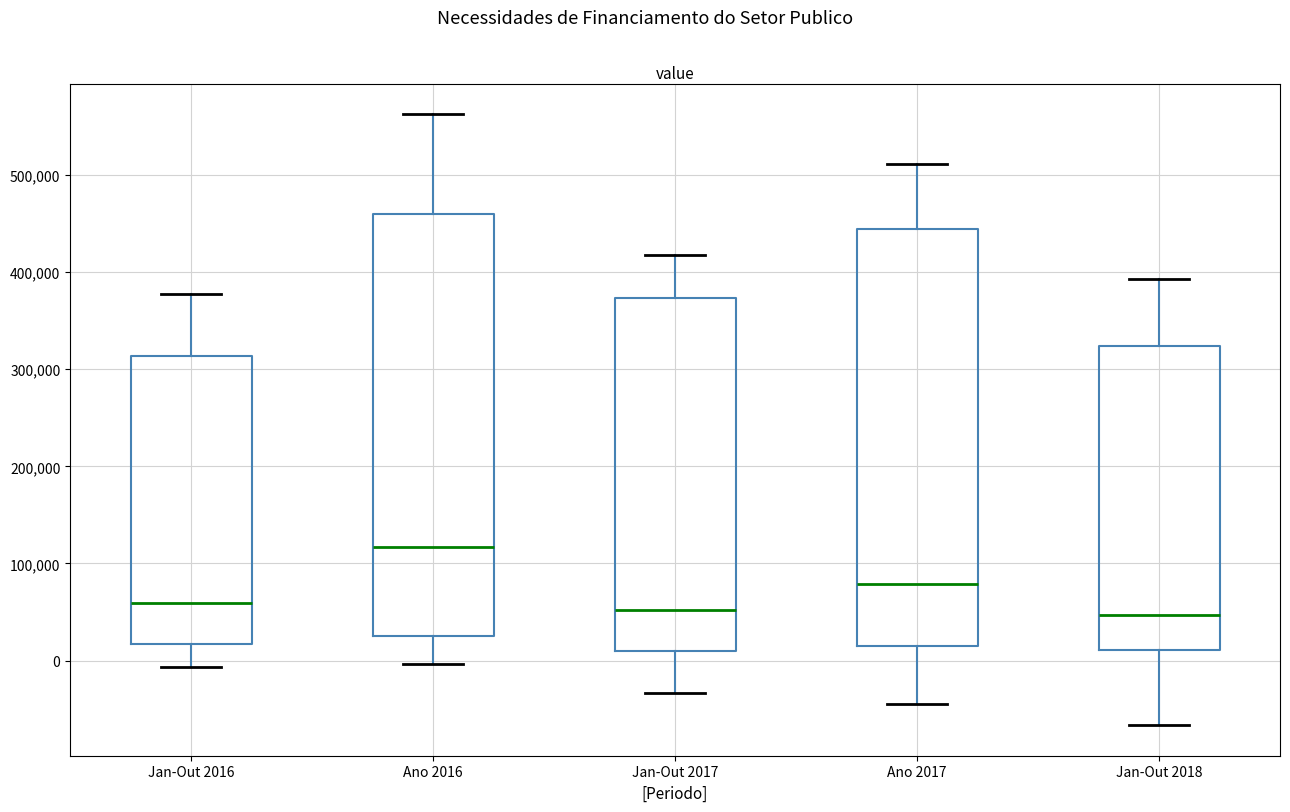

Which box's median line is the highest?

Ano 2016